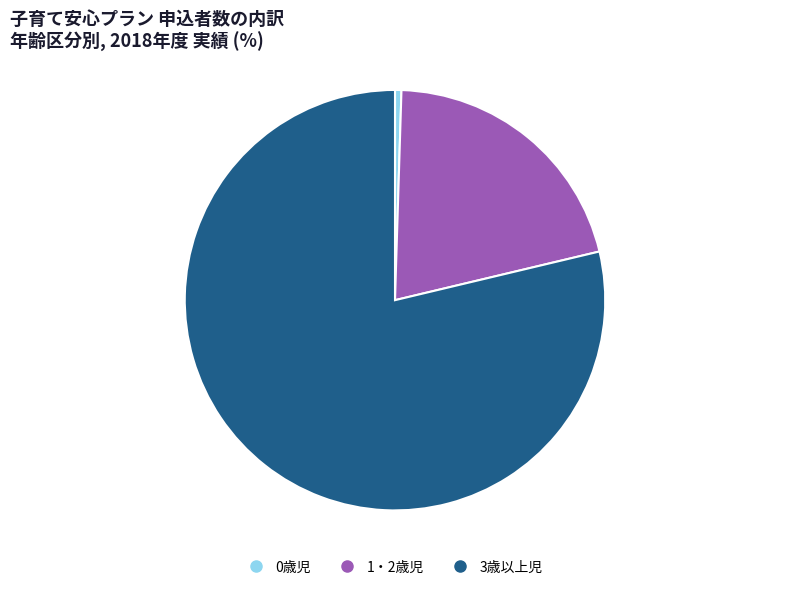

What is the largest slice in the pie chart?

3歳以上児